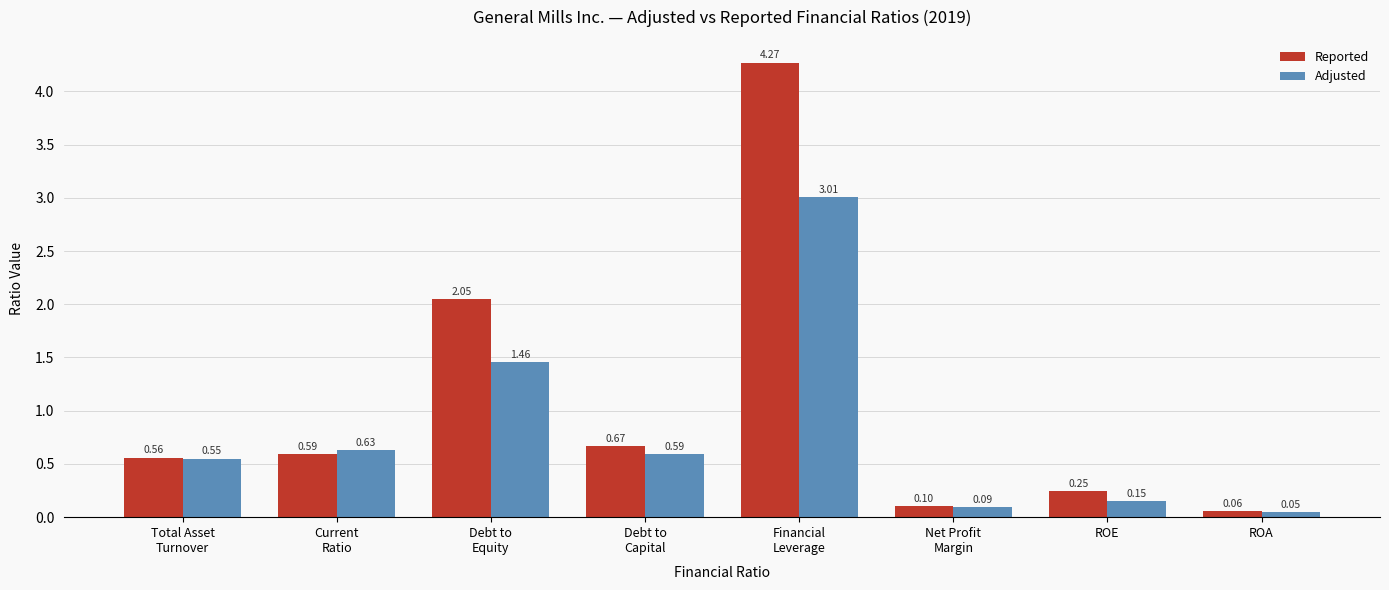

Which series has the largest range (max minus min)?

Reported